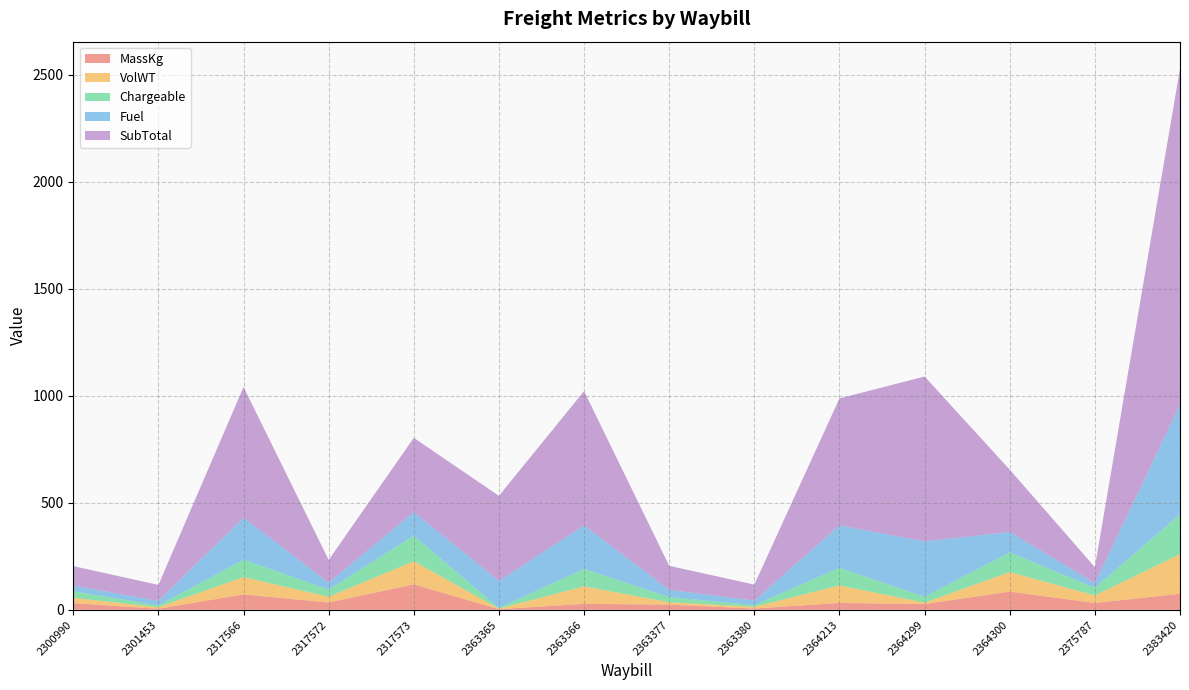

Reading right to left, extract all data points from this chart.

MassKg: 75.0	32.0	85.0	27.0	32.0	6.0	24.0	28.0	3.0	119.0	34.0	72.0	5.0	31.0
VolWT: 185.1	35.1	91.4	6.7	81.9	7.7	11.4	81.5	2.5	108.0	26.9	81.0	7.1	25.0
Chargeable: 186.0	36.0	92.0	27.0	82.0	8.0	24.0	82.0	3.0	119.0	34.0	81.0	8.0	31.0
Fuel: 512.3	21.2	95.6	259.1	198.7	21.2	33.6	202.8	127.0	110.6	31.6	196.9	21.2	26.4
SubTotal: 1570.0	74.9	290.9	770.5	593.3	74.9	112.6	627.7	397.1	347.1	106.6	610.0	74.9	90.7